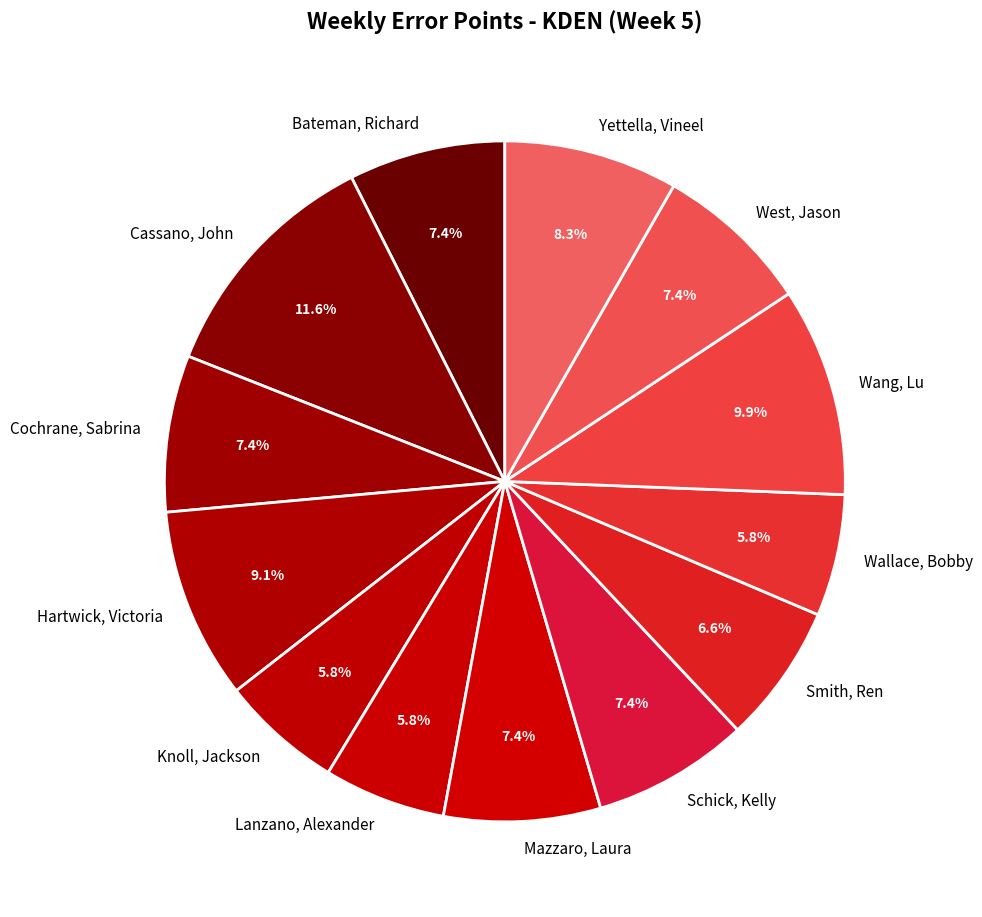

What percentage is the Cassano, John slice, to the nearest percent?

12%